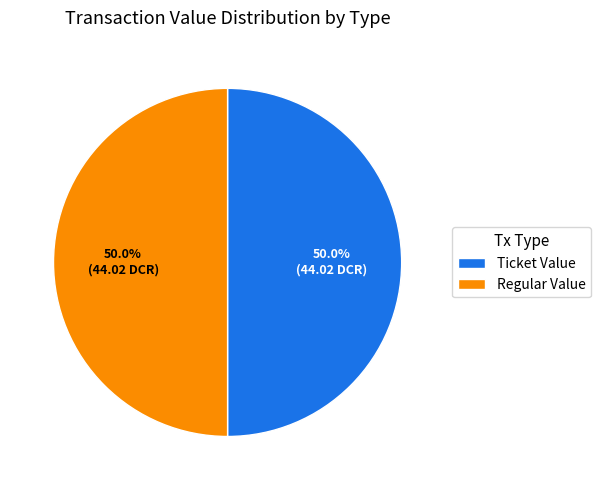

Is the sum of Regular Value and Ticket Value greater than half?

Yes